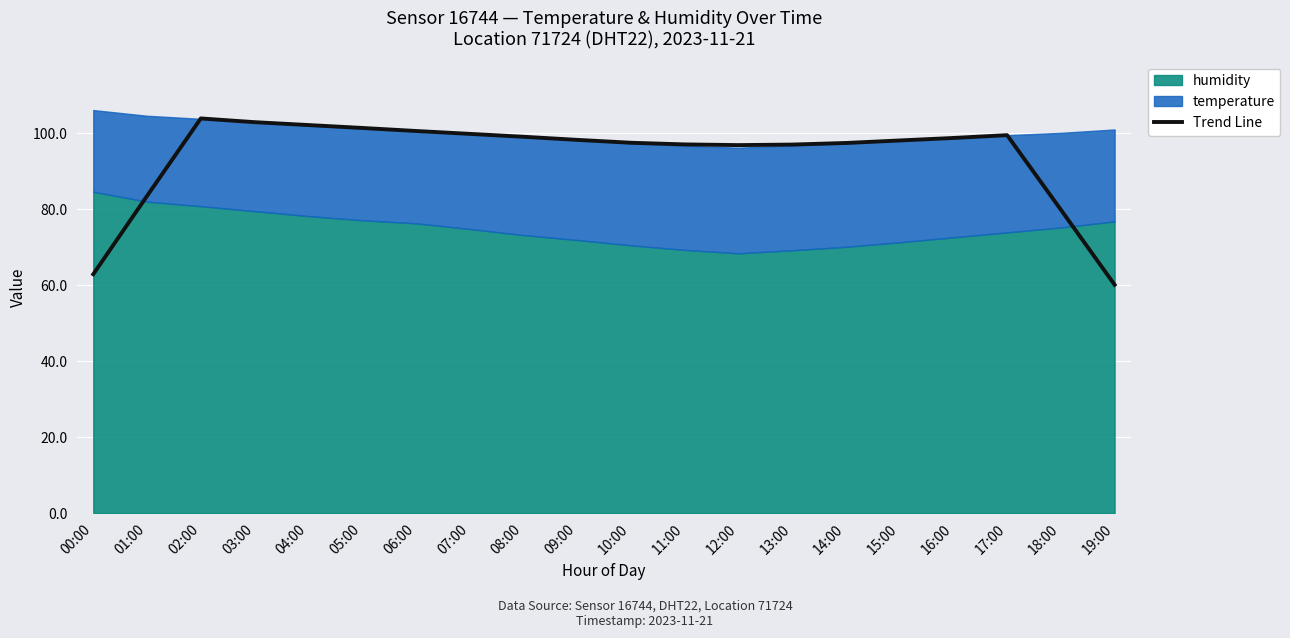

Between 02:00 and 07:00, which is larger?

02:00